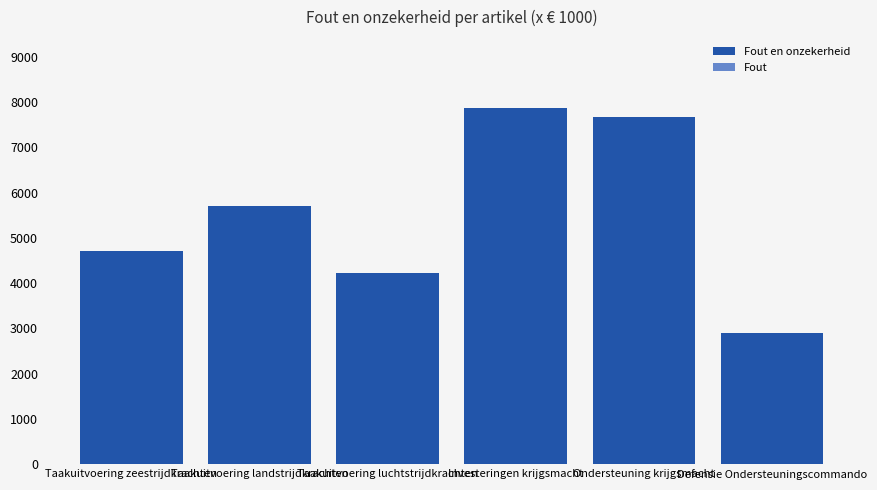

What position from the right is Taakuitvoering luchtstrijdkrachten?

4